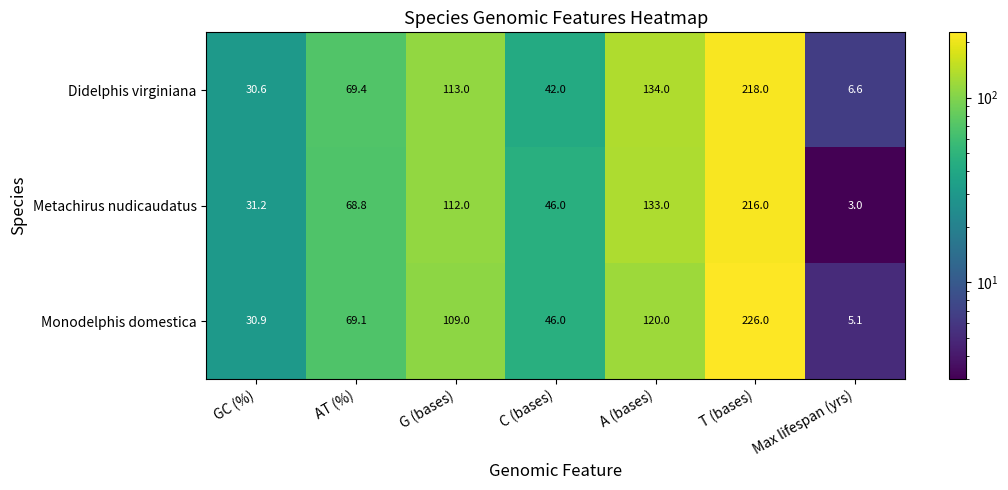

What is the difference between the highest and lowest values at G (bases)?

4.0